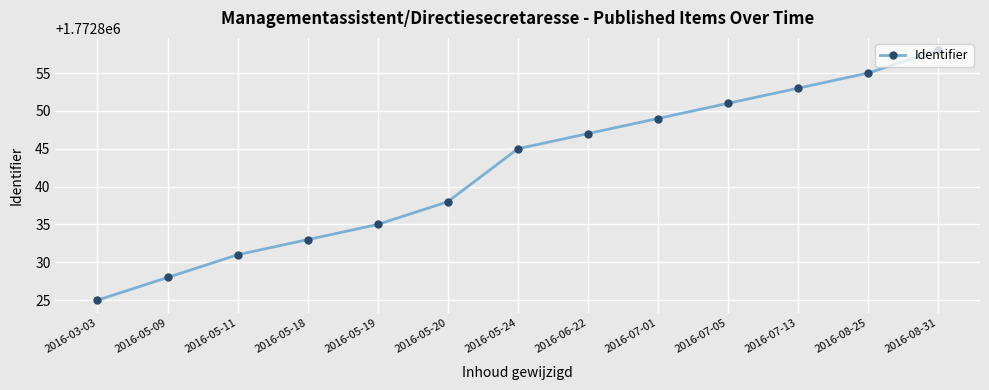

Approximately how many times larger is the value at 2016-07-01 compared to 2016-05-24?

1.0